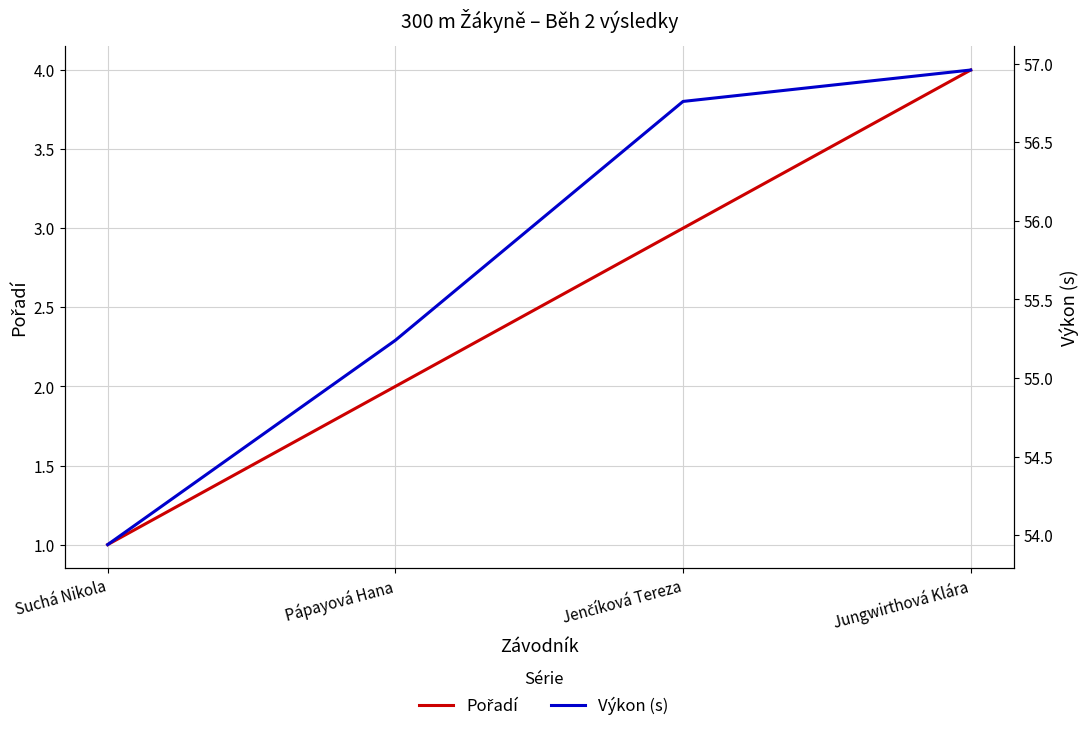

What is the sum of all Pořadí values?

10.0